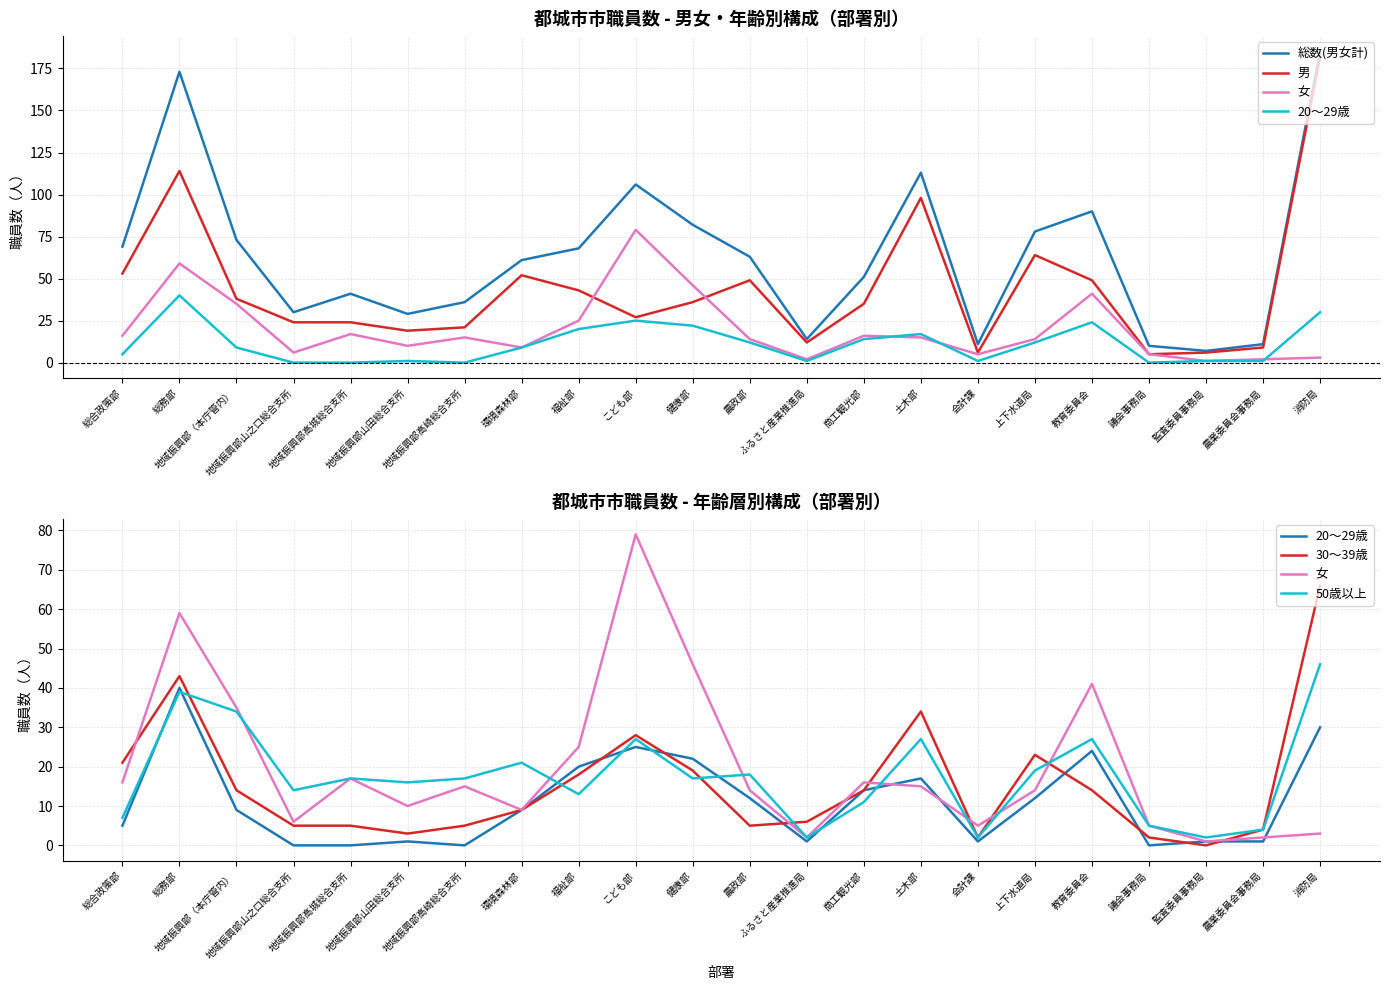

What is the sum of the 総数(男女計) values at 健康部 and 地域振興部山田総合支所?

111